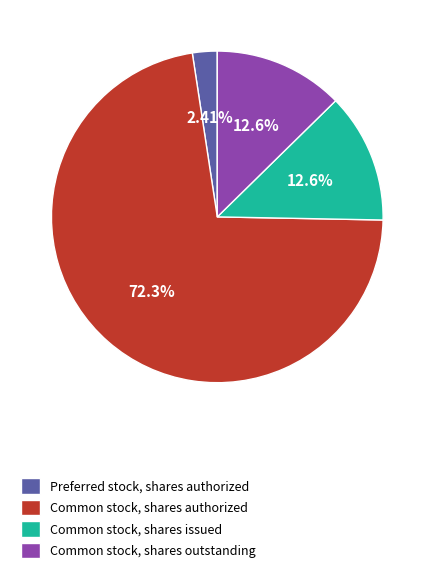

Which has a higher value, Preferred stock, shares authorized or Common stock, shares issued?

Common stock, shares issued